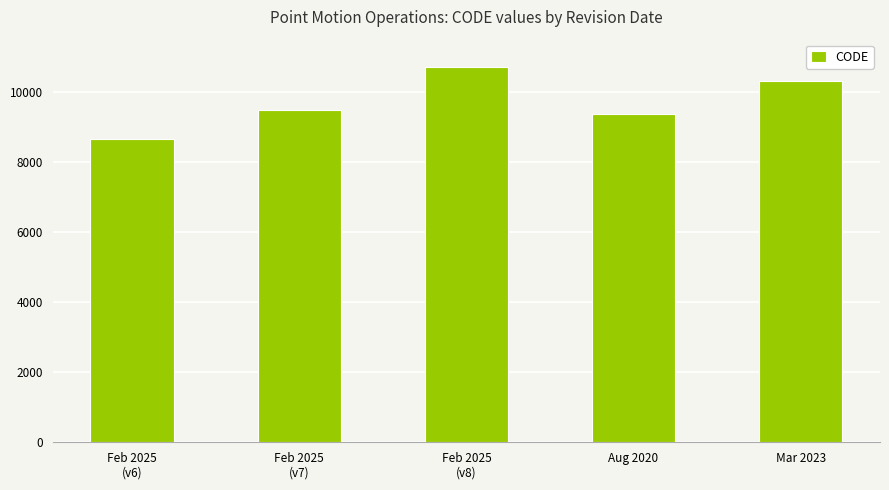

How many series are shown in this chart?

1